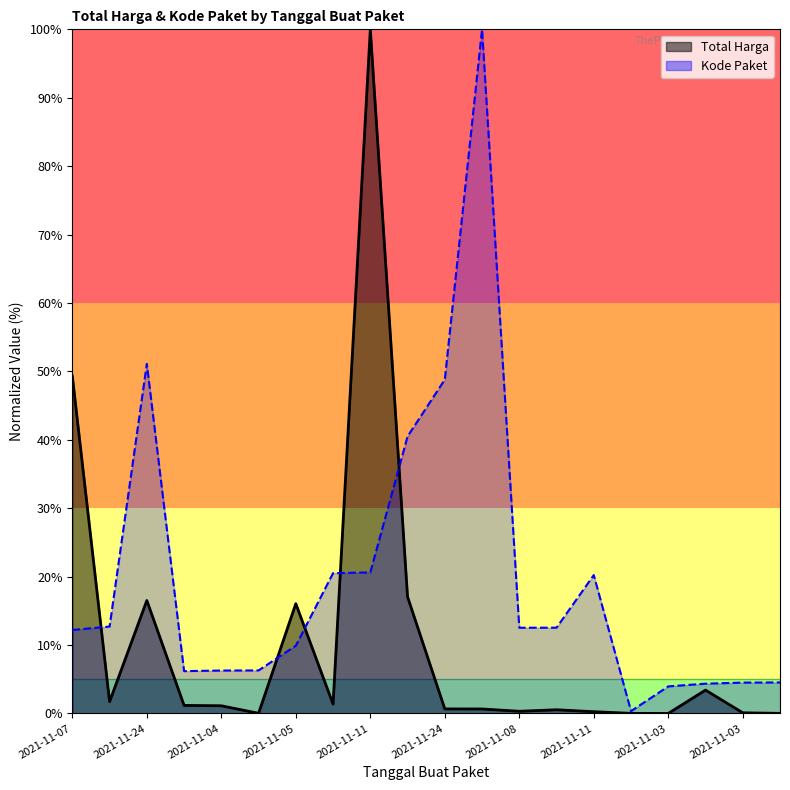

What is the label of the 8th point from the left?

2021-11-11